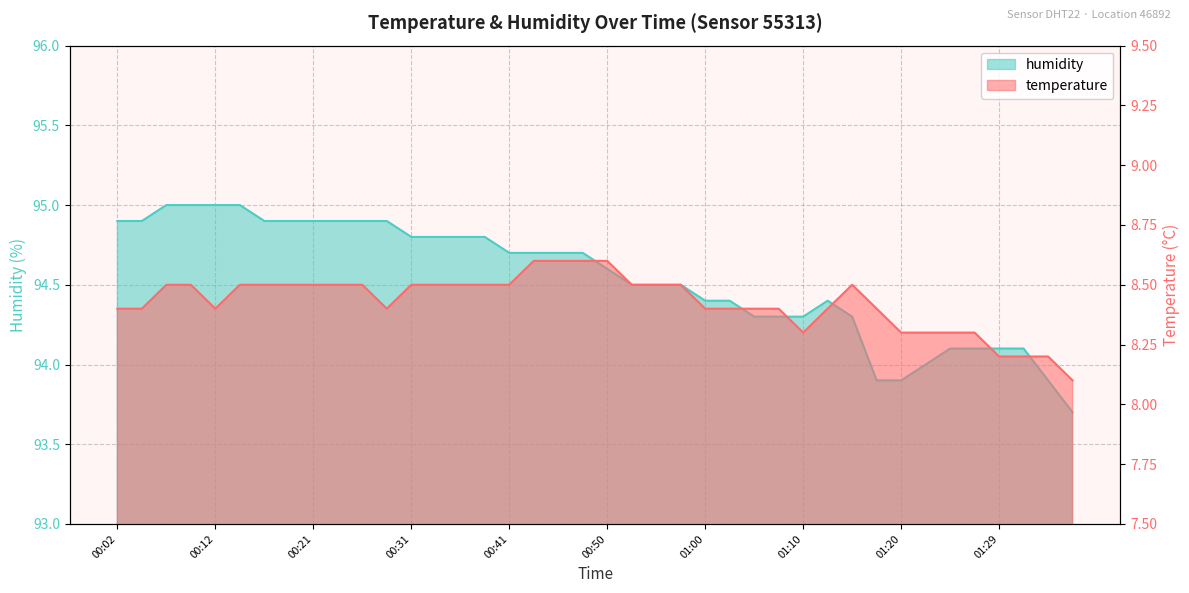

Between 01:22 and 00:41, which is larger?

00:41